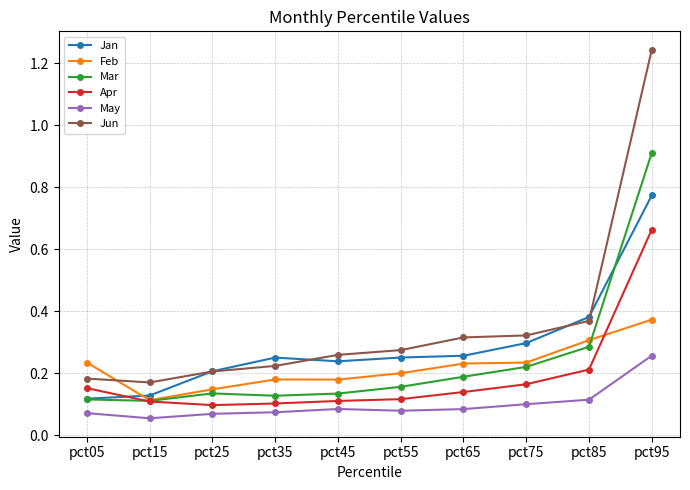

True or false: Mar and Jun intersect in this chart.

False